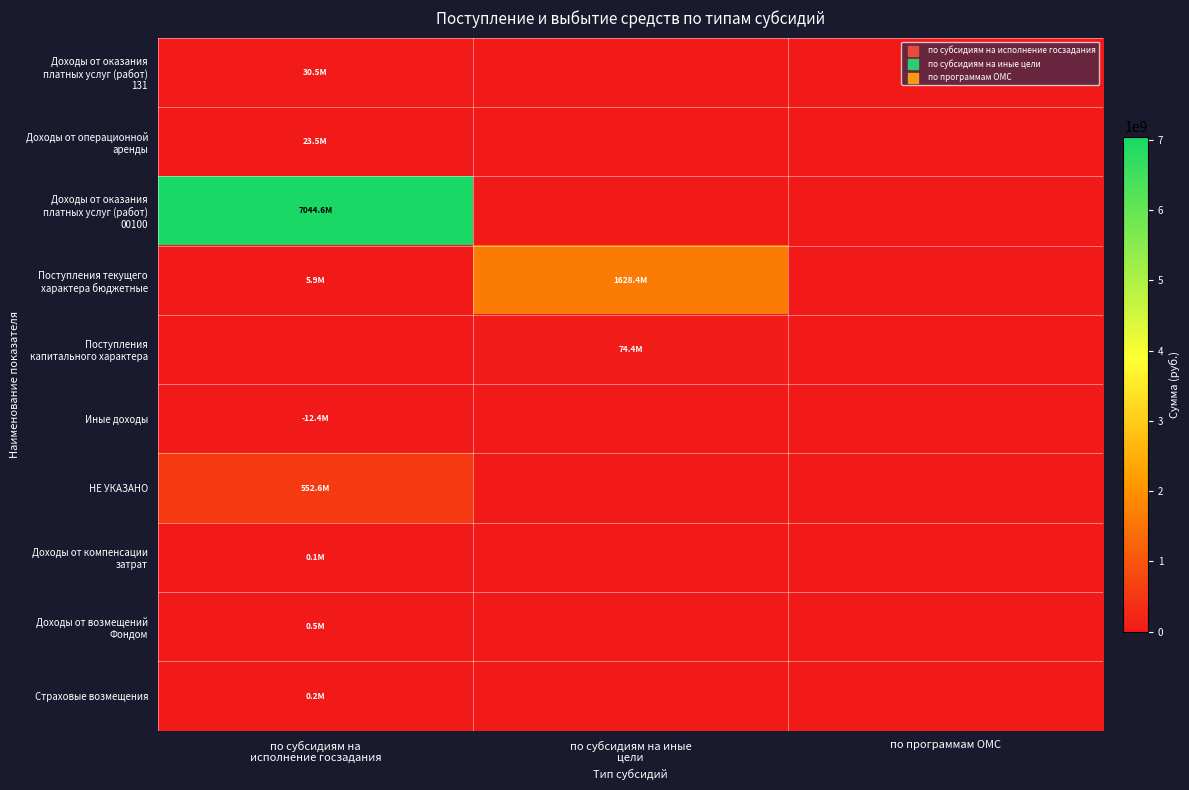

Between по субсидиям на исполнение госзадания and по субсидиям на иные цели, which series saw the biggest shift?

Доходы от оказания платных услуг (работ) 00100